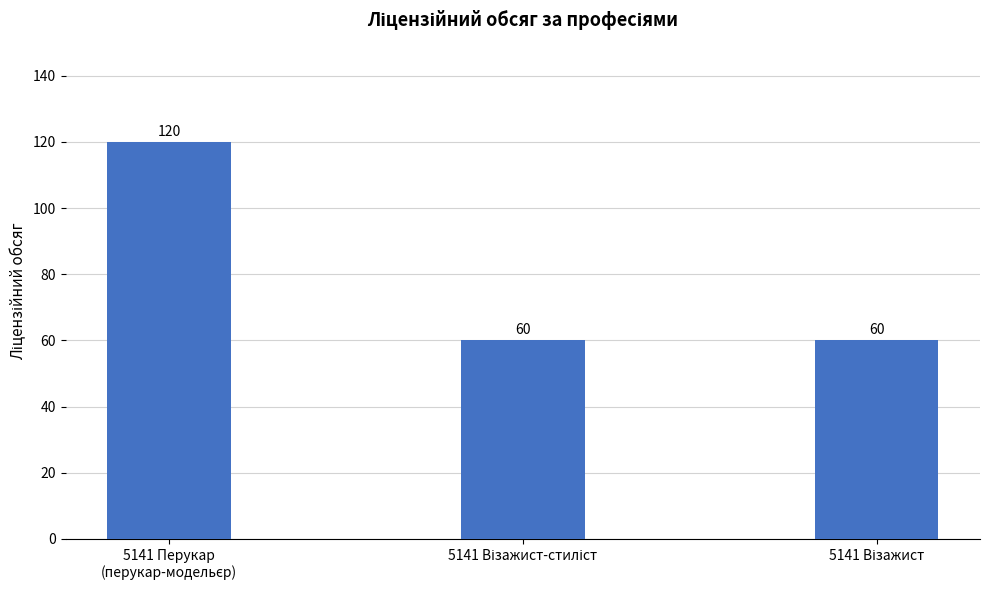

What is the value of the 3rd bar from the left?

60